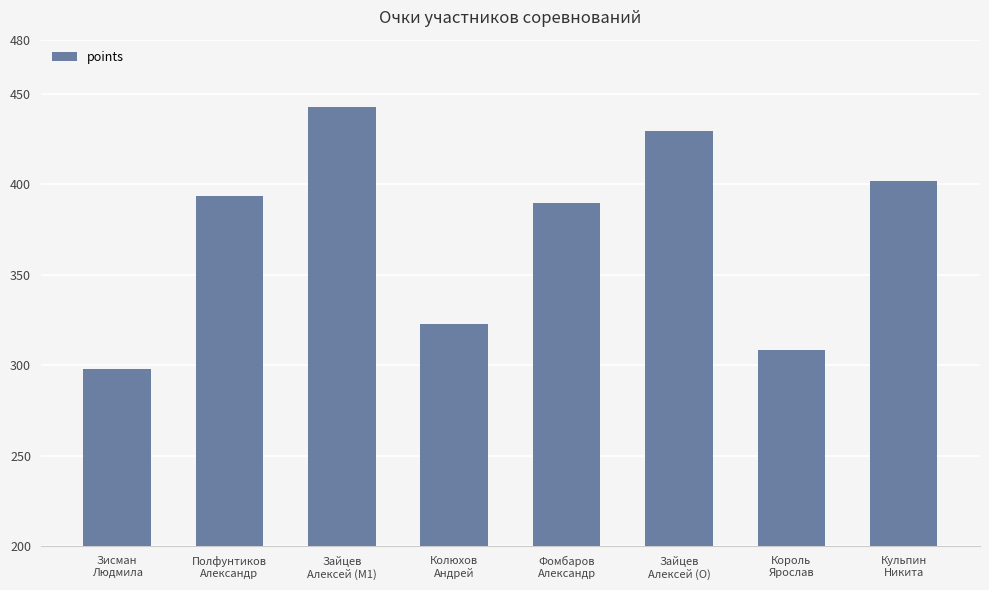

What position from the right is Полфунтиков
Александр?

7